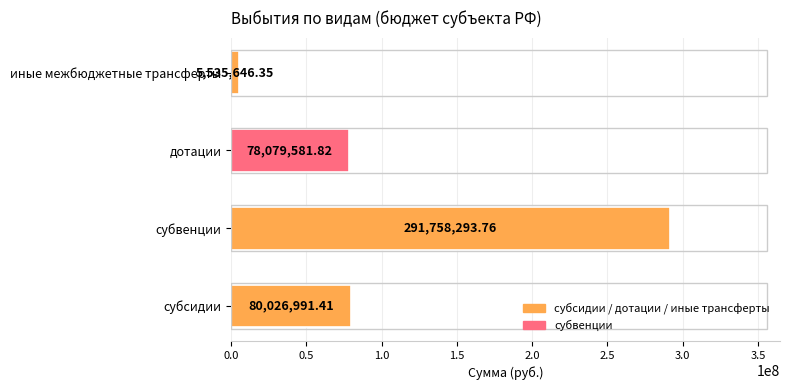

How many values exceed 80026991?

2